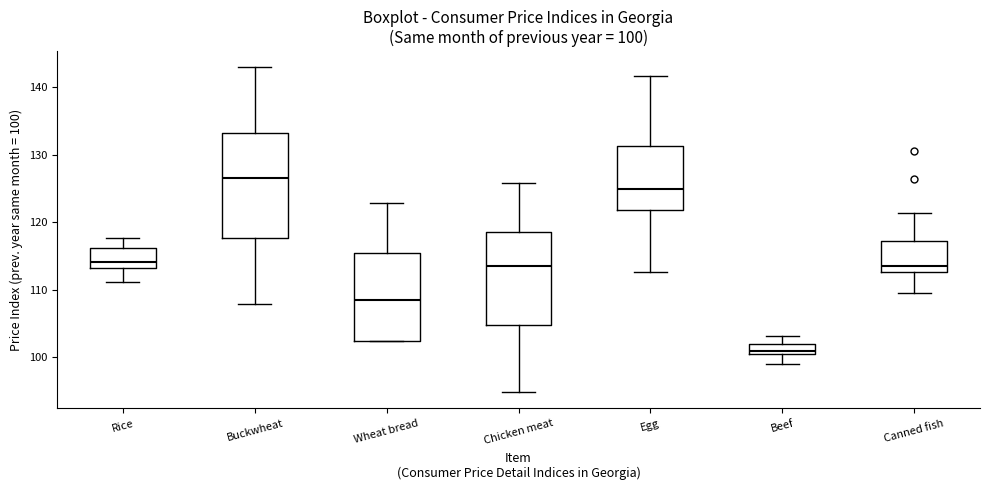

Which box's median line is the highest?

Buckwheat